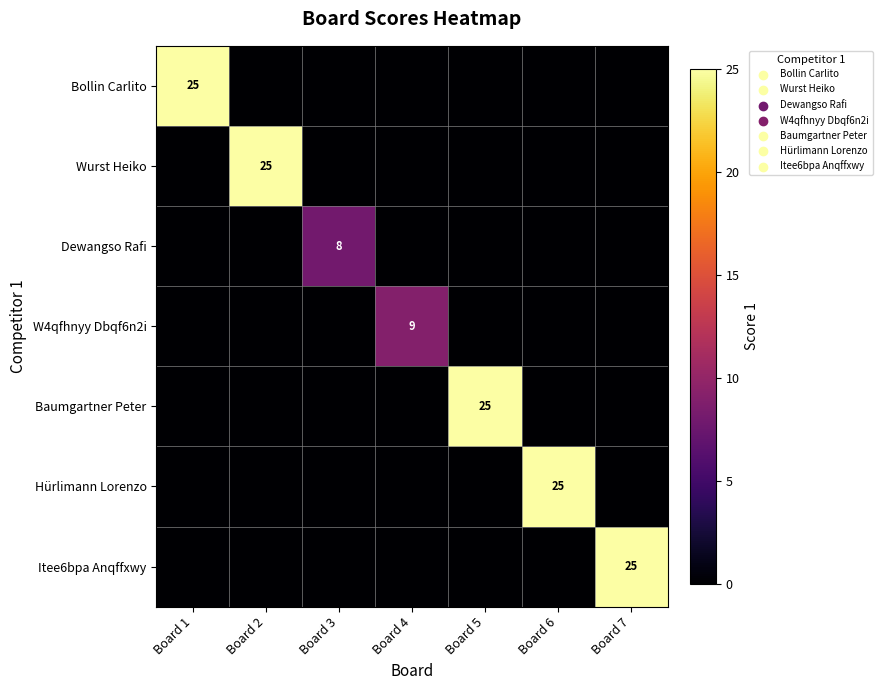

The W4qfhnyy Dbqf6n2i series shows 9 at Board 4. True or false?

True